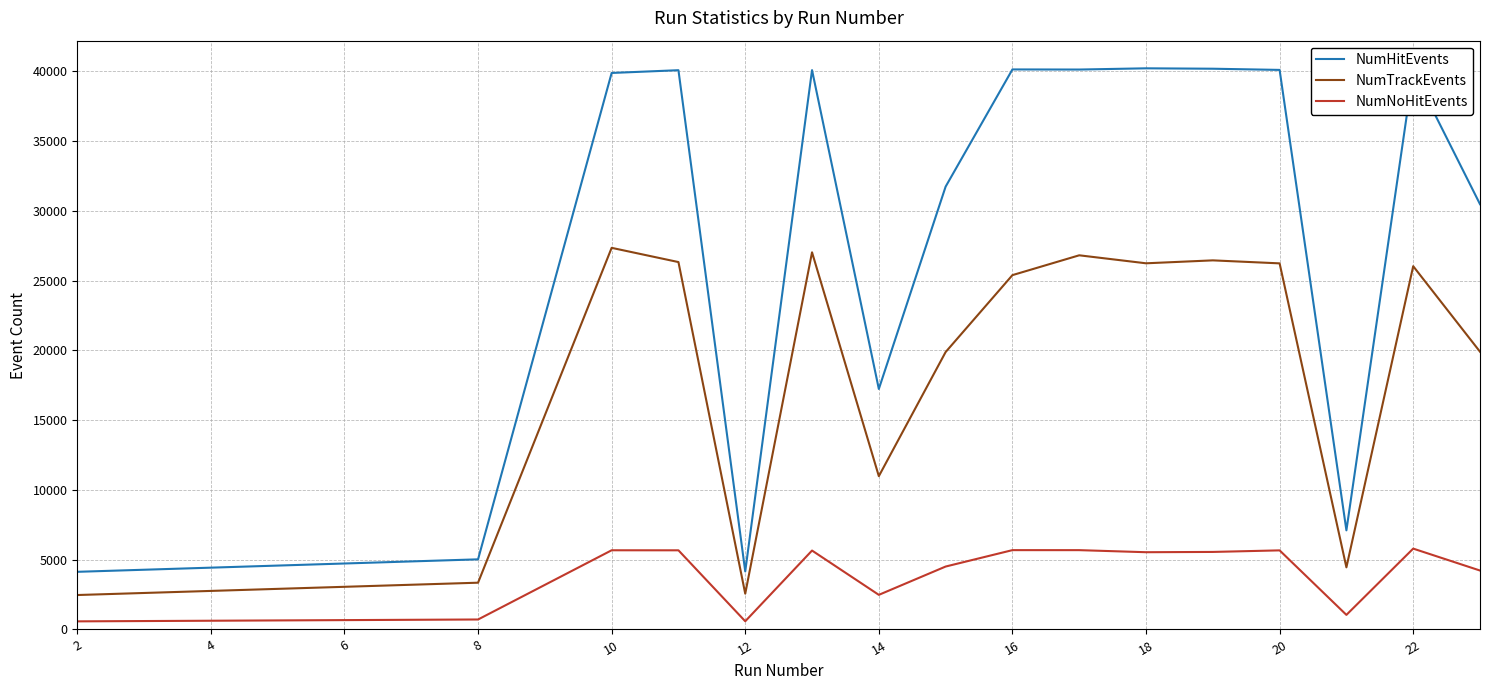

What is the maximum value shown in the chart?

40220